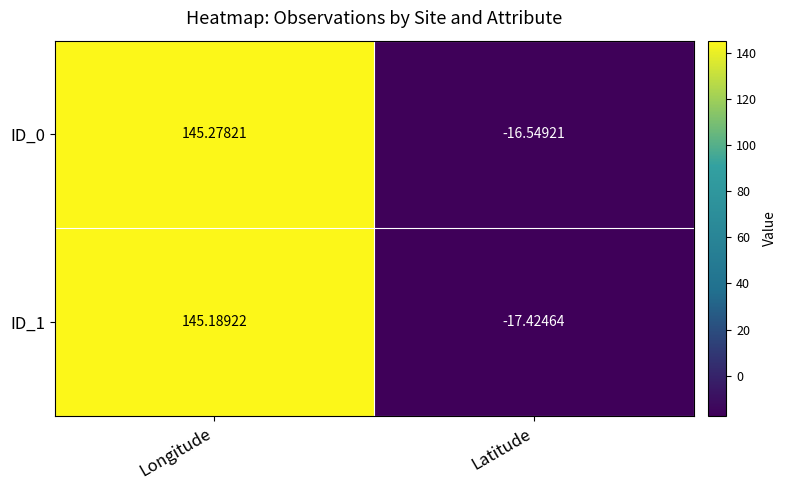

Which label corresponds to the largest value in the chart?

Longitude